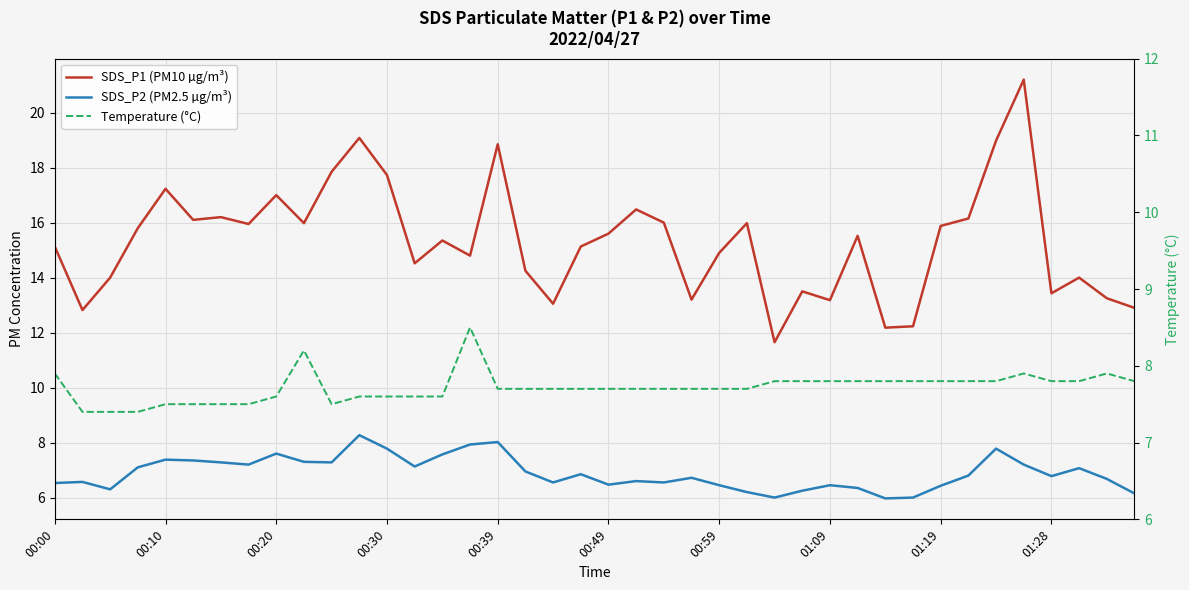

Rank the series at 00:59 from highest to lowest value.

SDS_P1 (PM10 µg/m³), Temperature (°C), SDS_P2 (PM2.5 µg/m³)